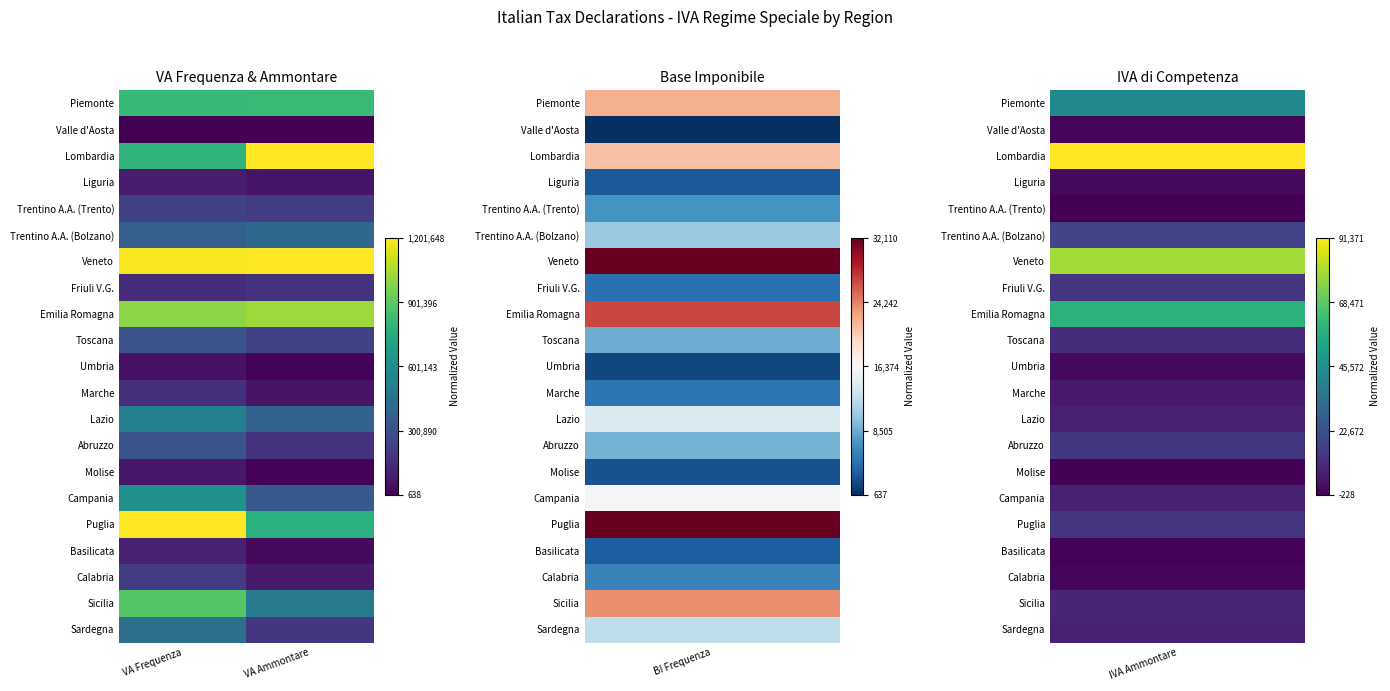

Reading left to right, extract all data points from this chart.

Piemonte: VA Frequenza=0.7	VA Ammontare=0.7
Valle d'Aosta: VA Frequenza=0.0	VA Ammontare=0.0
Lombardia: VA Frequenza=0.7	VA Ammontare=1.0
Liguria: VA Frequenza=0.1	VA Ammontare=0.1
Trentino A.A. (Trento): VA Frequenza=0.2	VA Ammontare=0.2
Trentino A.A. (Bolzano): VA Frequenza=0.3	VA Ammontare=0.3
Veneto: VA Frequenza=1.0	VA Ammontare=1.0
Friuli V.G.: VA Frequenza=0.1	VA Ammontare=0.1
Emilia Romagna: VA Frequenza=0.8	VA Ammontare=0.9
Toscana: VA Frequenza=0.3	VA Ammontare=0.2
Umbria: VA Frequenza=0.0	VA Ammontare=0.0
Marche: VA Frequenza=0.1	VA Ammontare=0.1
Lazio: VA Frequenza=0.4	VA Ammontare=0.3
Abruzzo: VA Frequenza=0.3	VA Ammontare=0.1
Molise: VA Frequenza=0.1	VA Ammontare=0.0
Campania: VA Frequenza=0.5	VA Ammontare=0.3
Puglia: VA Frequenza=1.0	VA Ammontare=0.6
Basilicata: VA Frequenza=0.1	VA Ammontare=0.0
Calabria: VA Frequenza=0.2	VA Ammontare=0.1
Sicilia: VA Frequenza=0.7	VA Ammontare=0.4
Sardegna: VA Frequenza=0.4	VA Ammontare=0.2